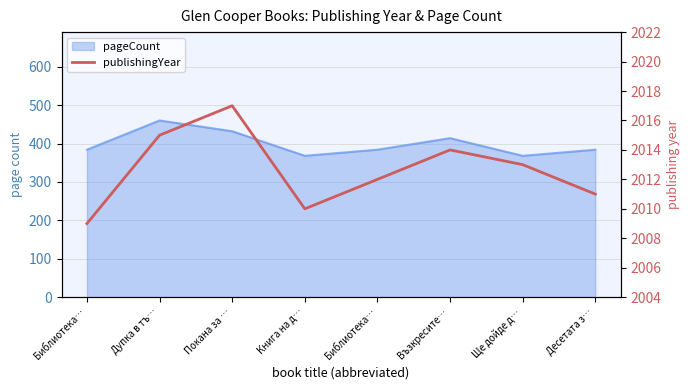

How many values exceed 2013?

3